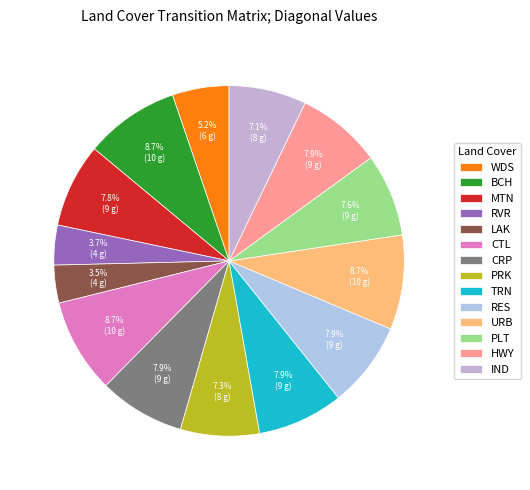

To the nearest percent, what is the average slice percentage?

7%